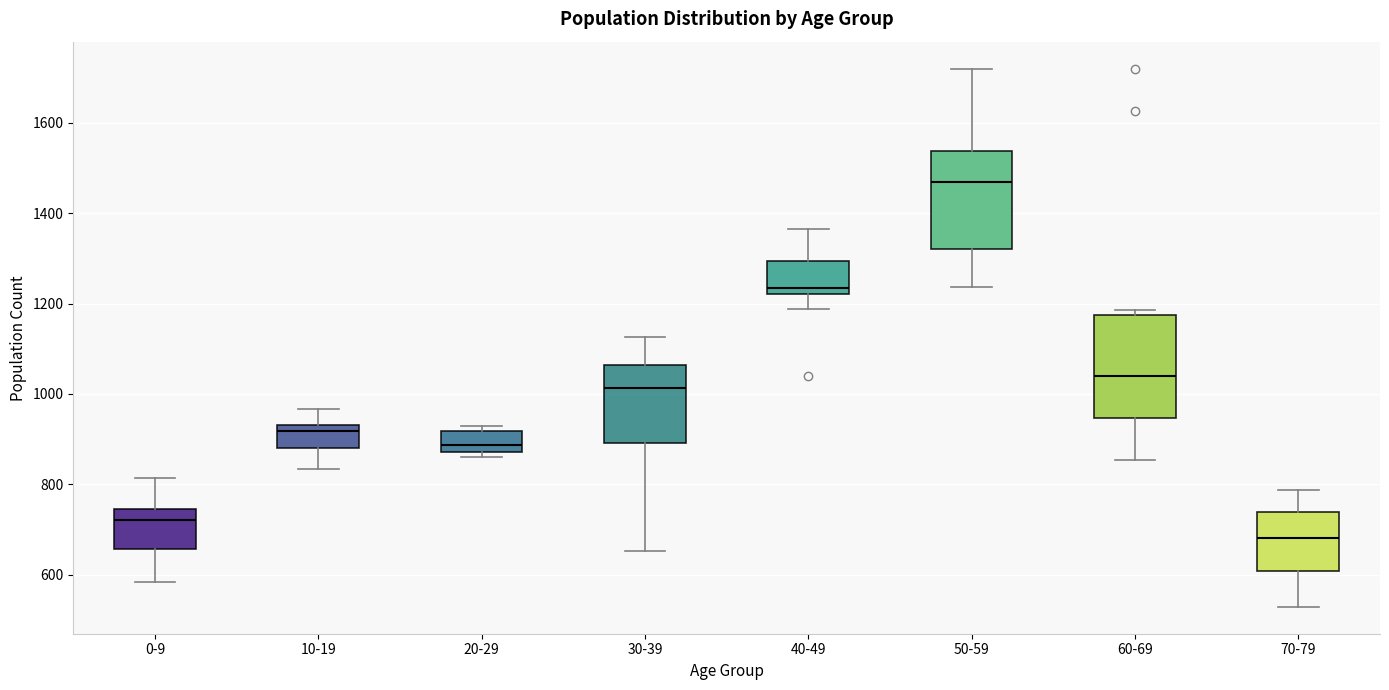

Where is the lower edge of the box for 50-59 on the y-axis? The values are not printed on the chart, so give them approximately, as read against the axis.

1320